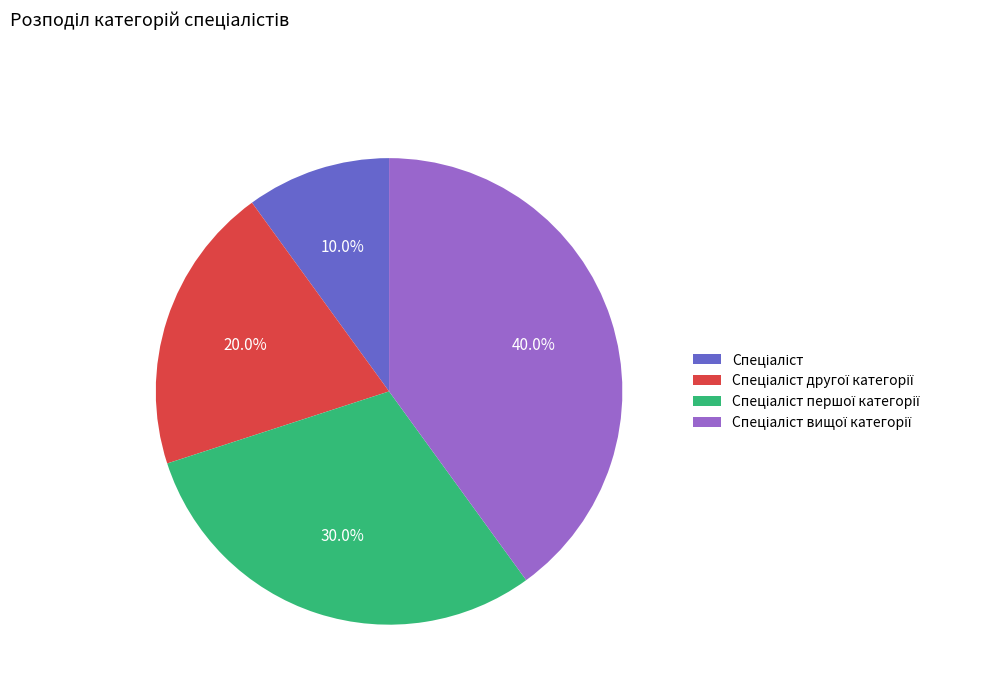

Is there any slice that represents more than half of the pie?

No